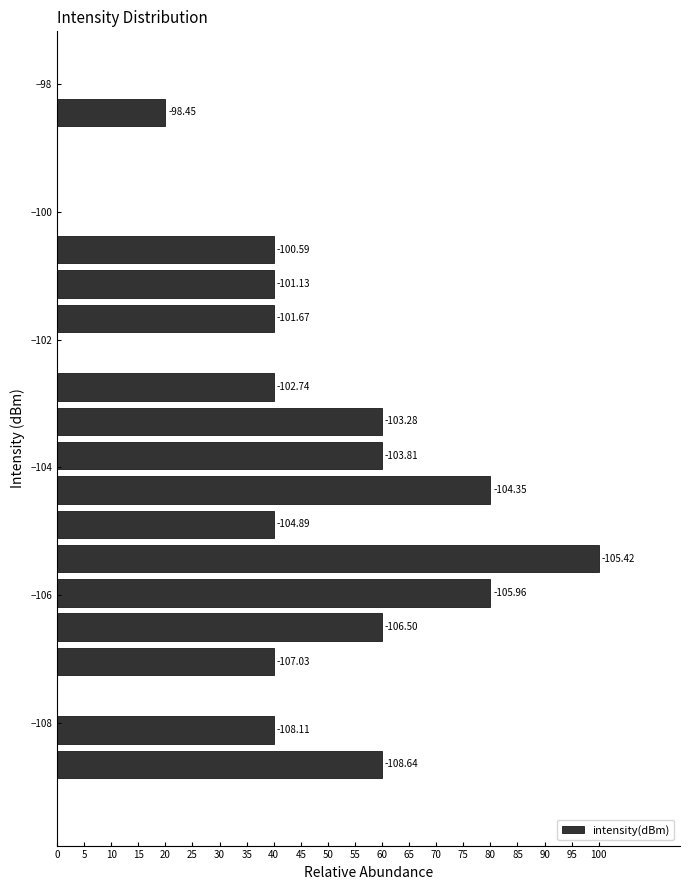

Read against the y-axis, roughly where is the centre of the longest bar?

-105.4